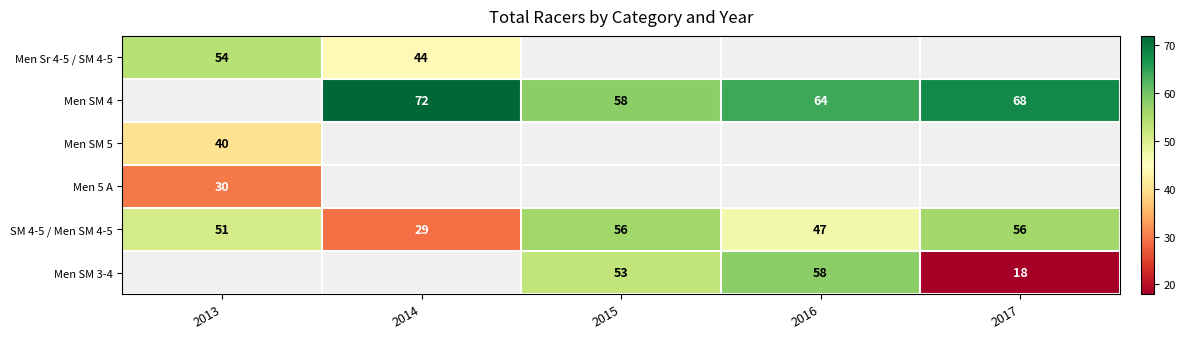

What is the greatest value displayed?

72.0